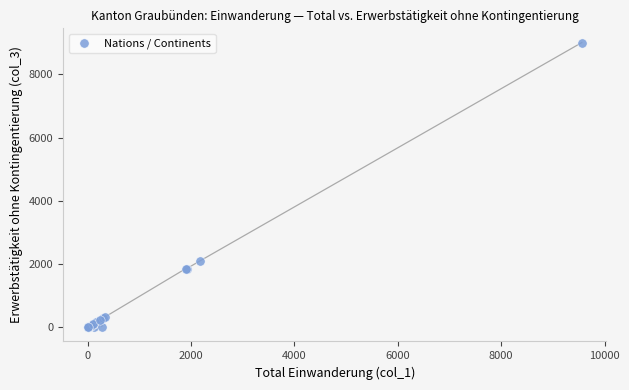

What Y value in the scatter plot is closest to 4503?

2106